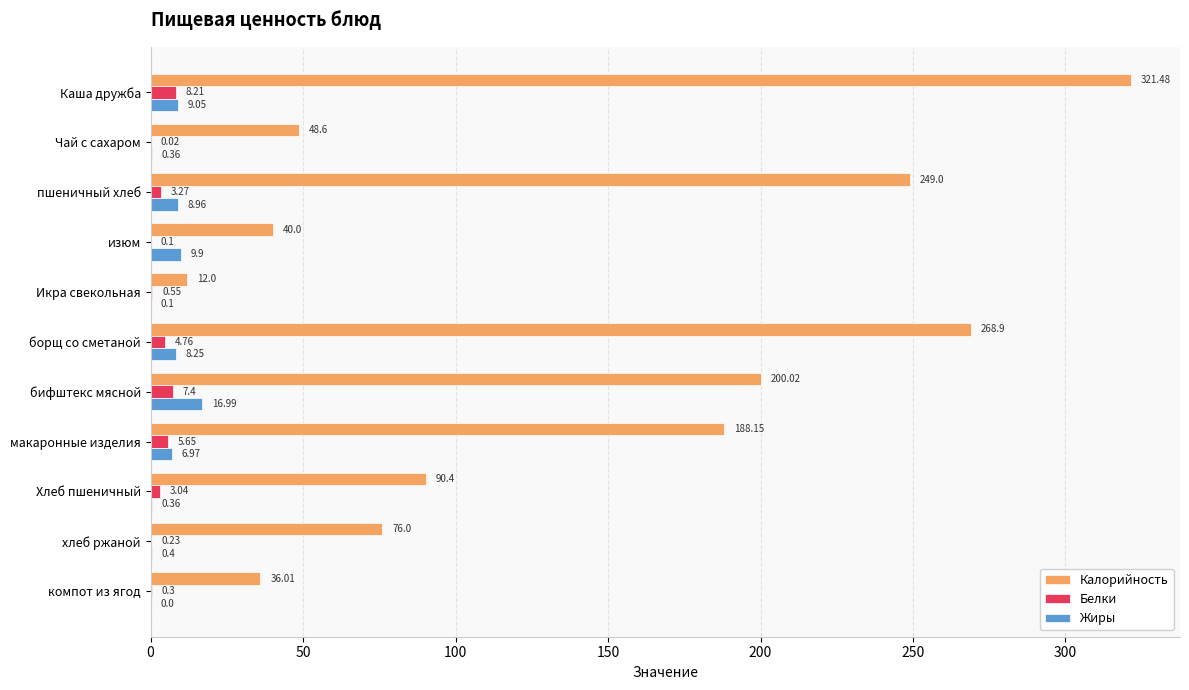

At which category is the sum across all series the highest?

Каша дружба